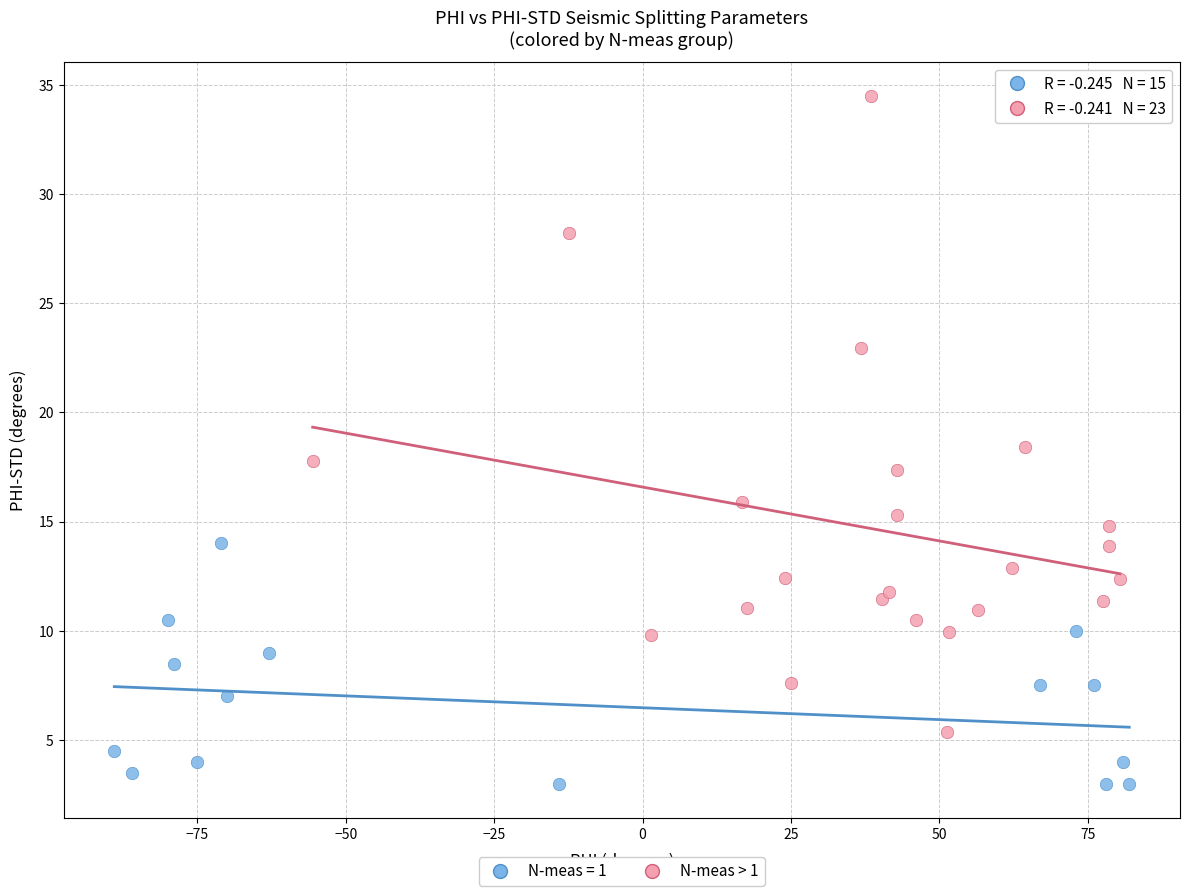

Which series reaches the minimum Y coordinate?

N-meas = 1